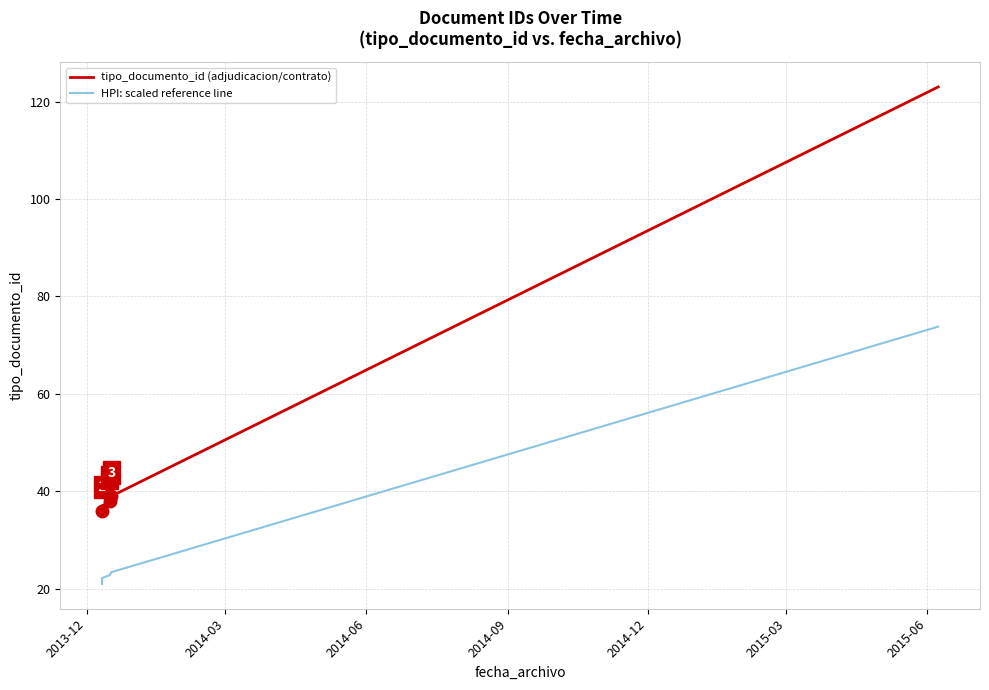

Is the value of HPI: scaled reference line at 2013-12 greater than the value of tipo_documento_id (adjudicacion/contrato) at 2014-12?

No